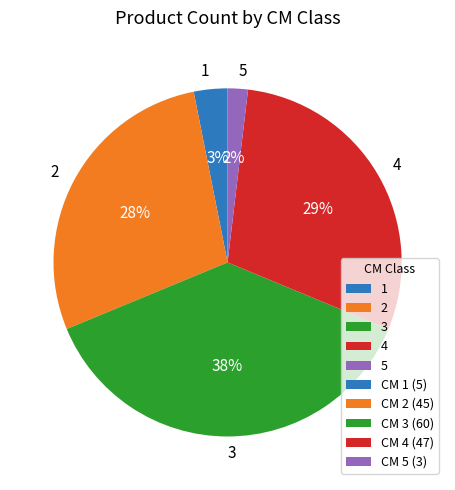

To the nearest percent, what is the average slice percentage?

20%